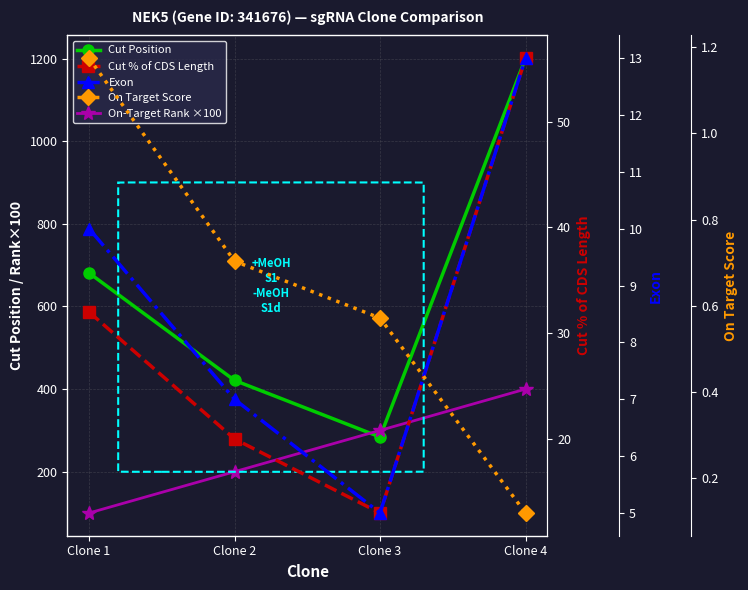

Which series has the largest total across all categories?

Cut Position